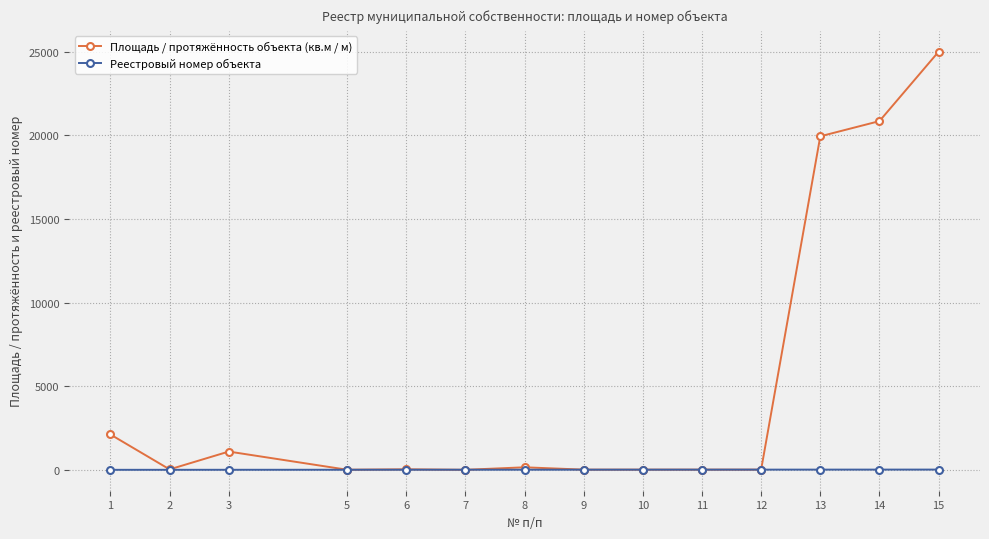

What is the greatest value displayed?

25000.0